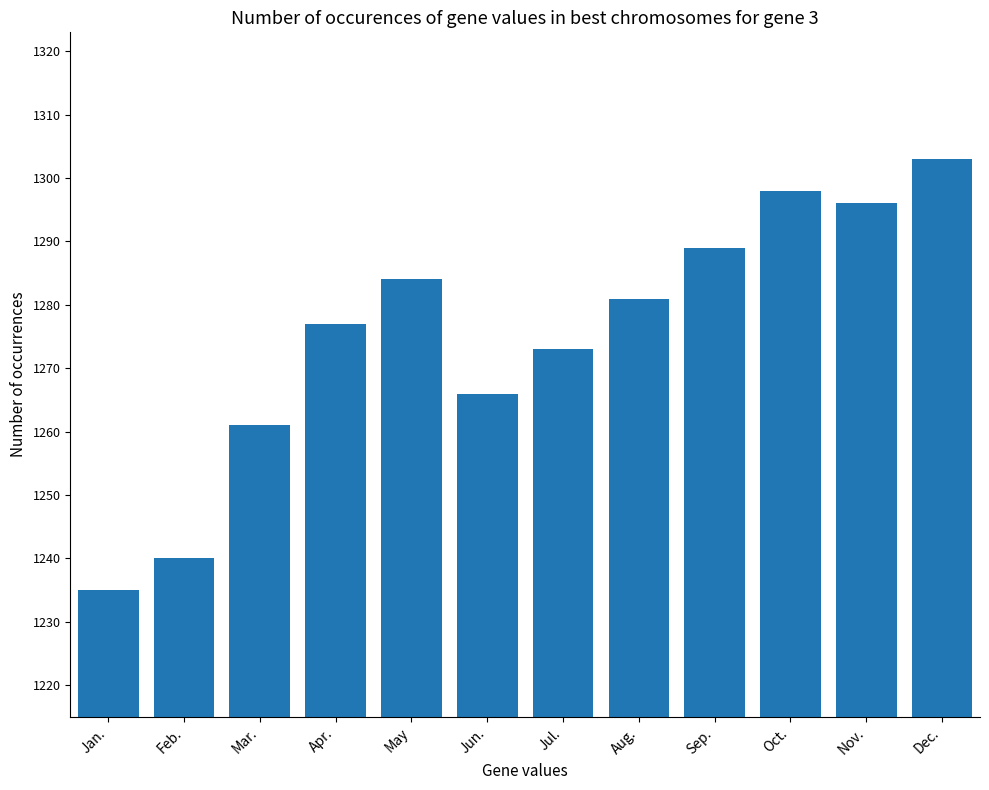

Which category has the lowest value across all series?

Jan.